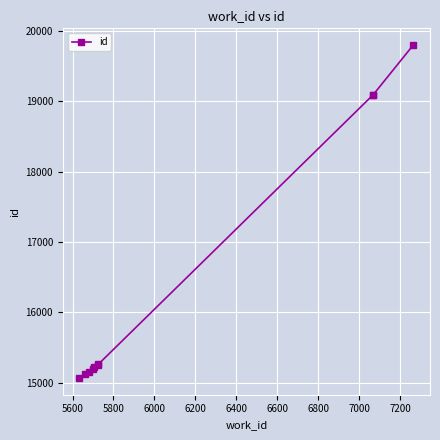

What is the greatest value displayed?

19802